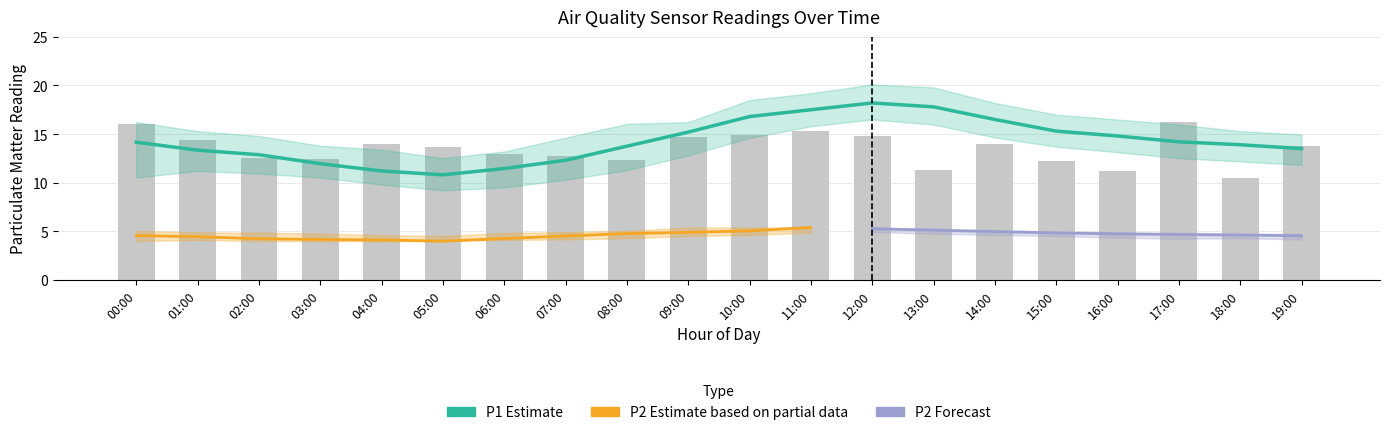

What is the label of the 14th bar from the right?

06:00